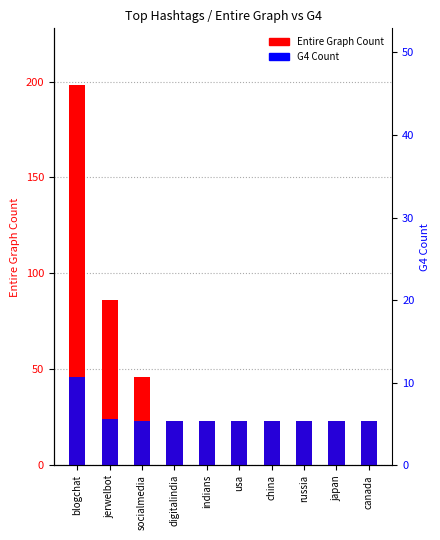

Which category has the lowest value across all series?

digitalindia